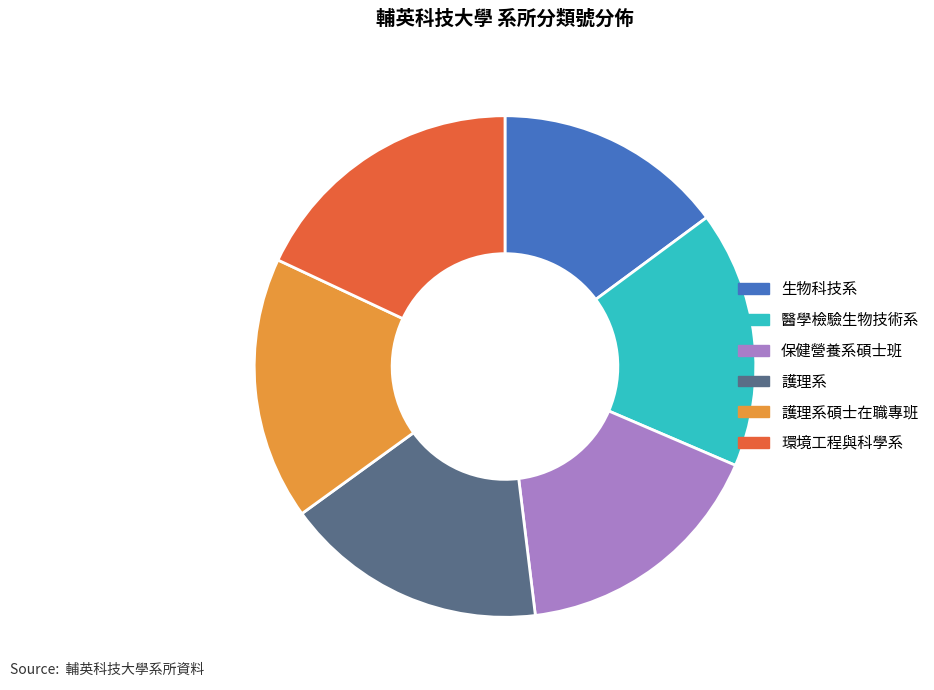

Does 生物科技系 represent more than half of the total?

No